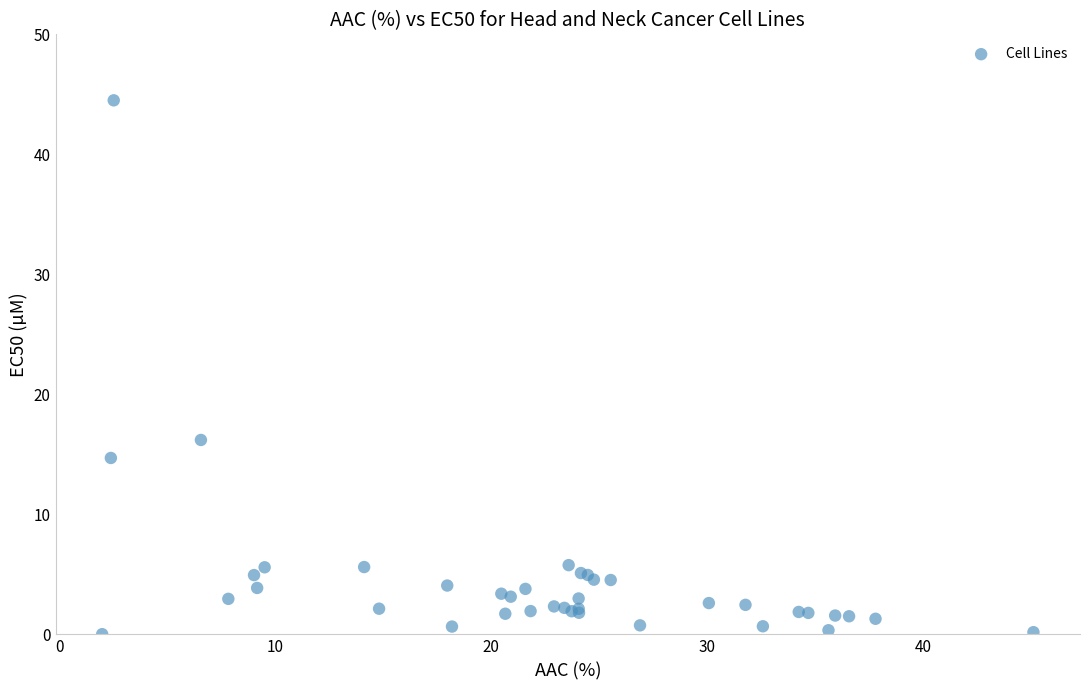

What Y value in the scatter plot is closest to 22?

16.2